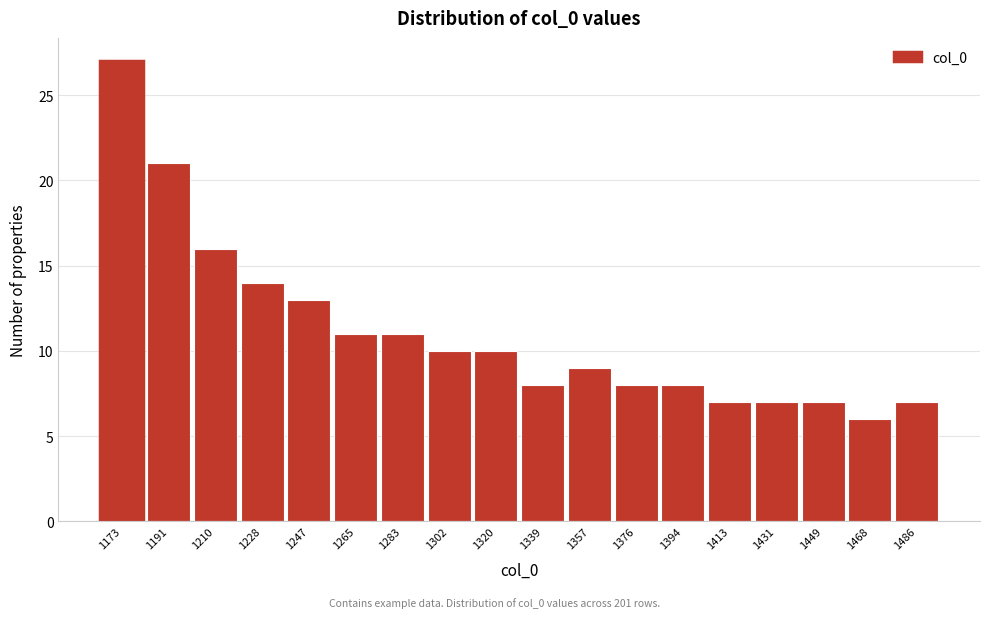

Reading left to right, what are all the values shown in this chart?

1173=27	1191=21	1210=16	1228=14	1247=13	1265=11	1283=11	1302=10	1320=10	1339=8	1357=9	1376=8	1394=8	1413=7	1431=7	1449=7	1468=6	1486=7